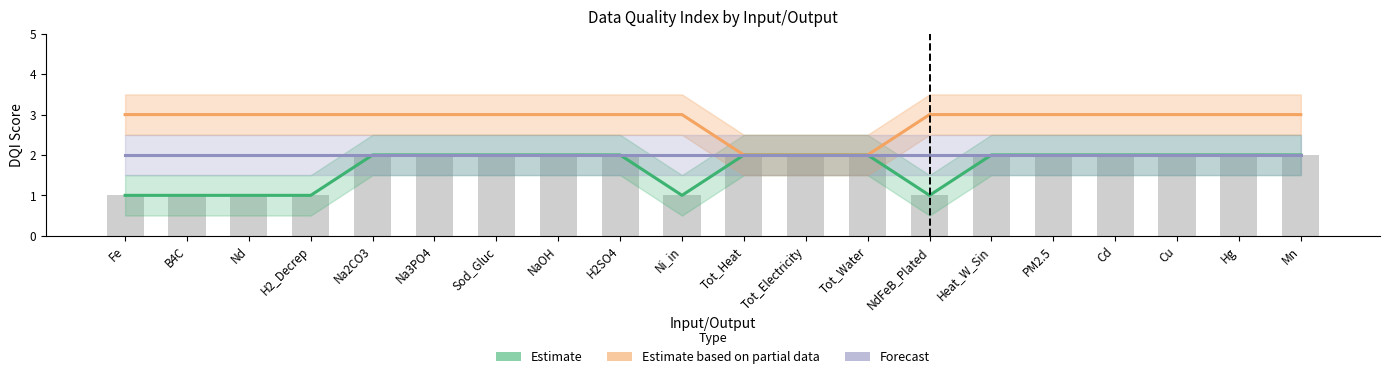

Reading left to right, what are all the values shown in this chart?

Estimate: Fe=1	B4C=1	Nd=1	H2_Decrep=1	Na2CO3=2	Na3PO4=2	Sod_Gluc=2	NaOH=2	H2SO4=2	Ni_in=1	Tot_Heat=2	Tot_Electricity=2	Tot_Water=2	NdFeB_Plated=1	Heat_W_Sin=2	PM2.5=2	Cd=2	Cu=2	Hg=2	Mn=2
Estimate based on partial data: Fe=3	B4C=3	Nd=3	H2_Decrep=3	Na2CO3=3	Na3PO4=3	Sod_Gluc=3	NaOH=3	H2SO4=3	Ni_in=3	Tot_Heat=2	Tot_Electricity=2	Tot_Water=2	NdFeB_Plated=3	Heat_W_Sin=3	PM2.5=3	Cd=3	Cu=3	Hg=3	Mn=3
Forecast: Fe=2	B4C=2	Nd=2	H2_Decrep=2	Na2CO3=2	Na3PO4=2	Sod_Gluc=2	NaOH=2	H2SO4=2	Ni_in=2	Tot_Heat=2	Tot_Electricity=2	Tot_Water=2	NdFeB_Plated=2	Heat_W_Sin=2	PM2.5=2	Cd=2	Cu=2	Hg=2	Mn=2